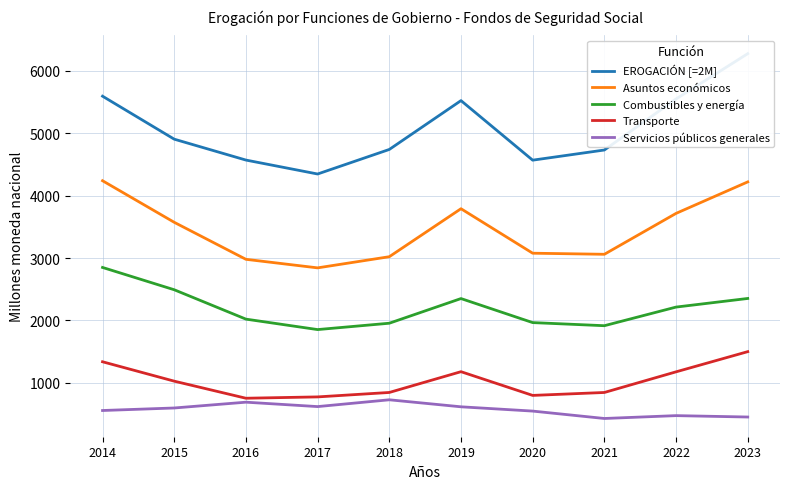

Is the value of Transporte at 2015 greater than the value of Combustibles y energía at 2022?

No